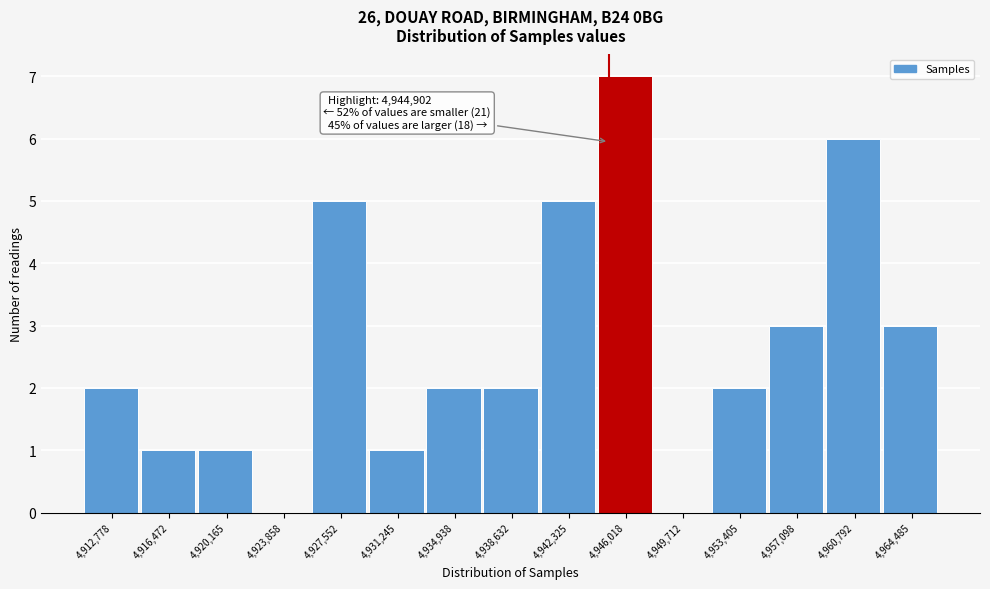

Over which range of the x-axis is the bar tallest?

4944000 to 4948000